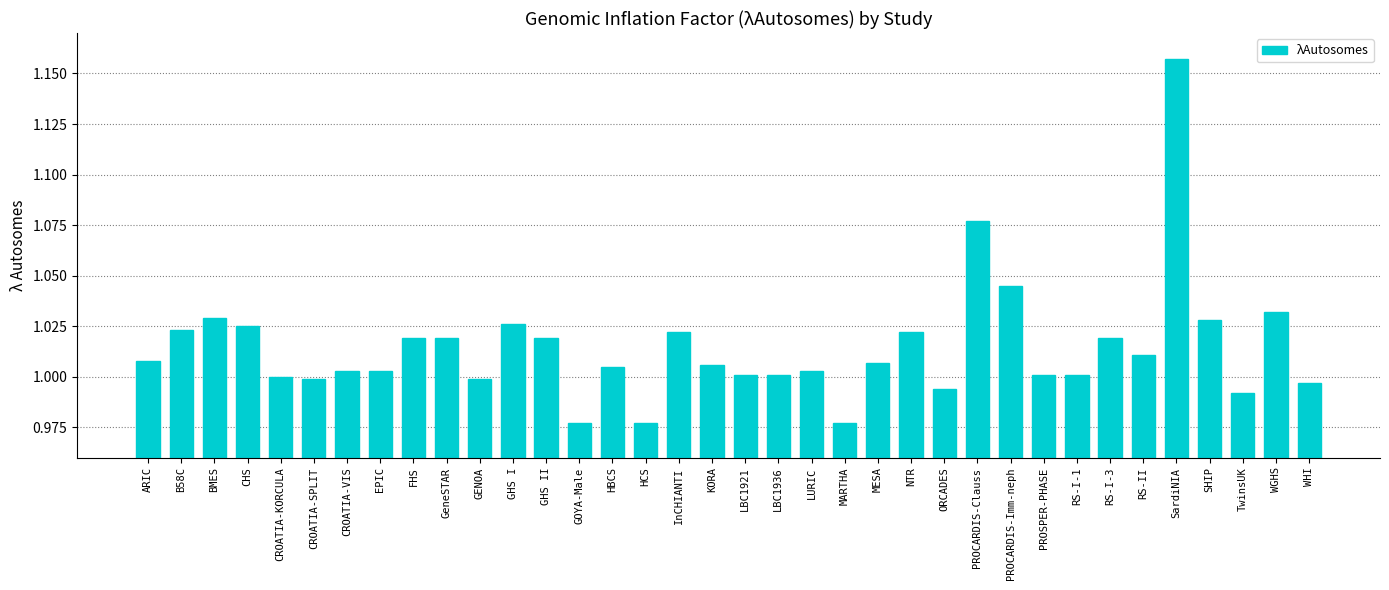

At which category does the chart reach its peak across all series?

SardiNIA